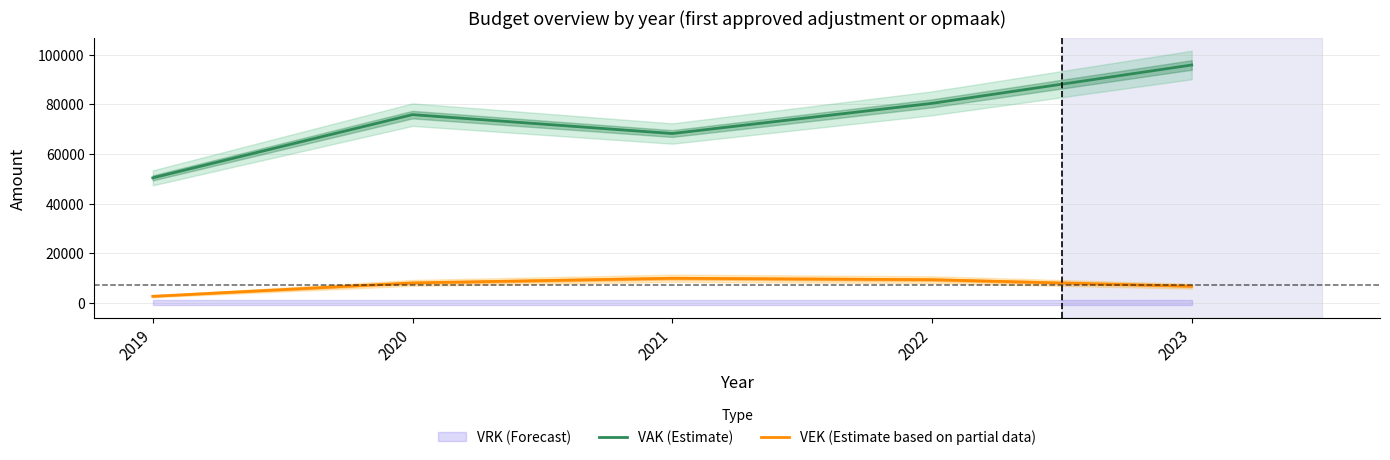

What is the difference between the maximum and minimum values in the VAK (Estimate) series?

45522